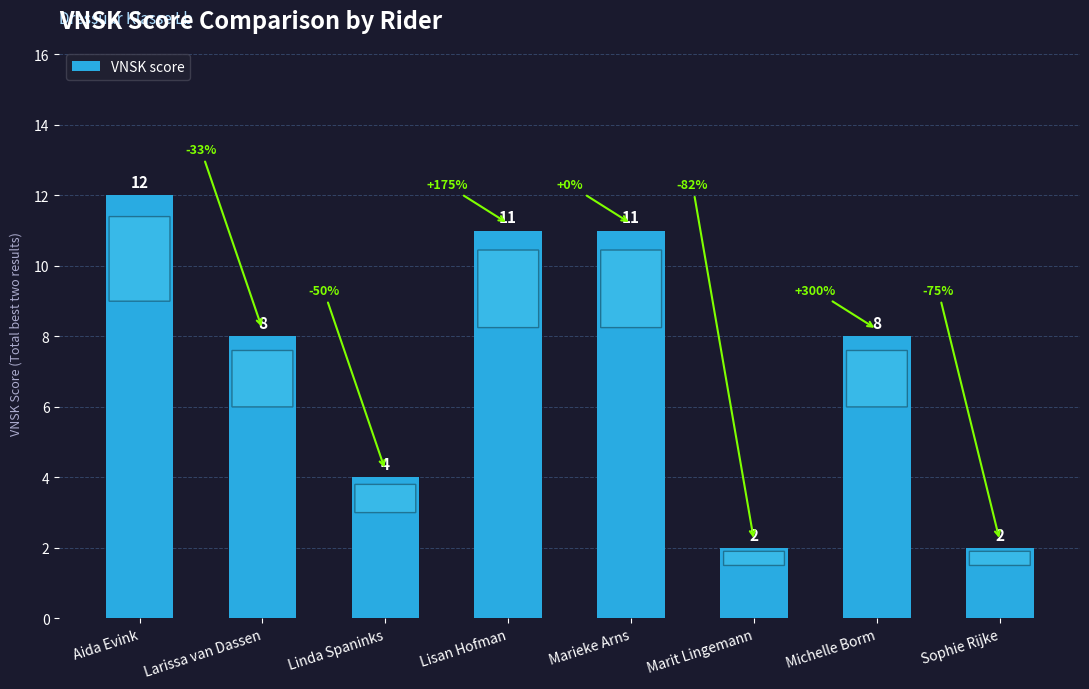

What is the ratio of the value at Marieke Arns to the value at Aida Evink?

0.9